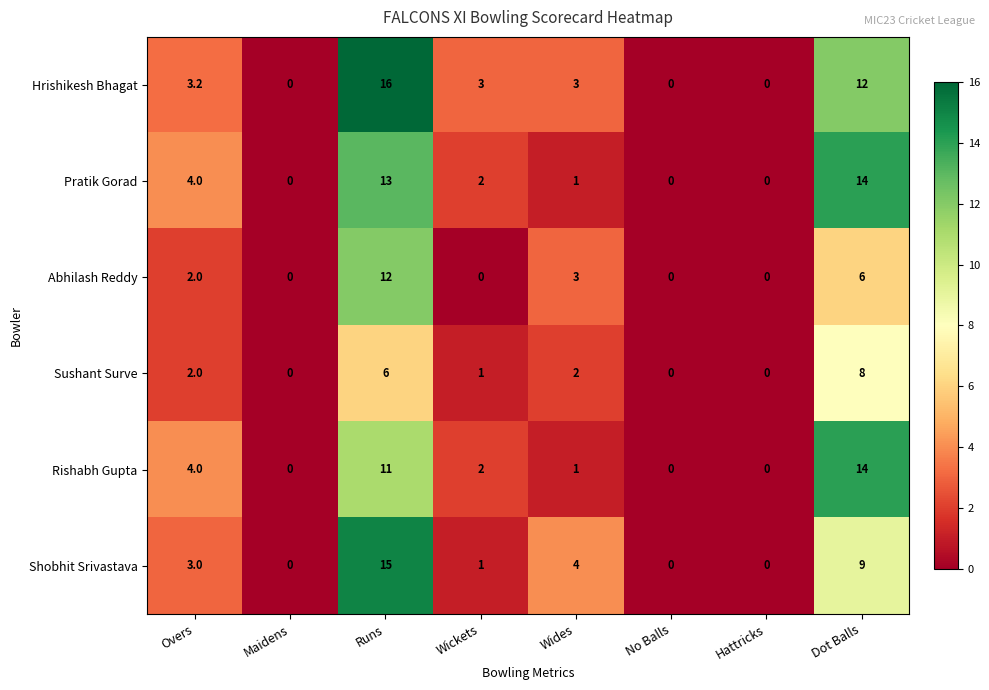

Which series changed the most between Runs and Wickets?

Shobhit Srivastava